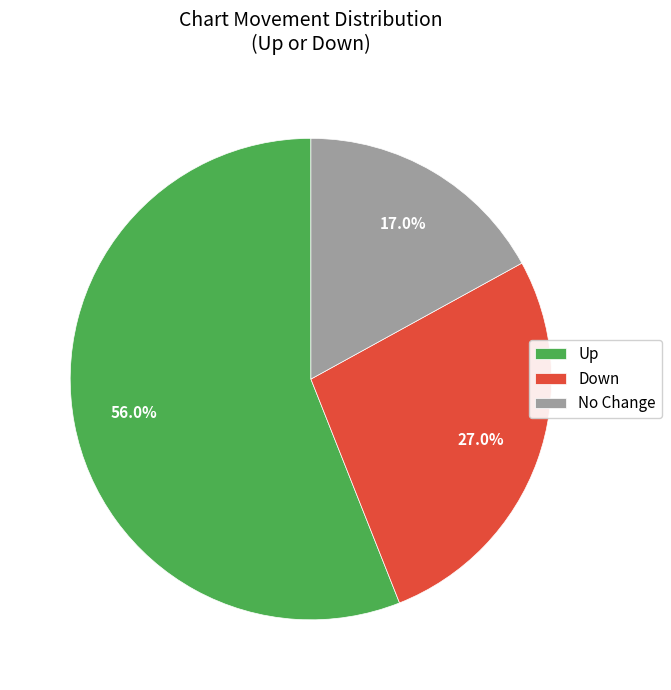

How much of the chart is everything except Down?

73.0%